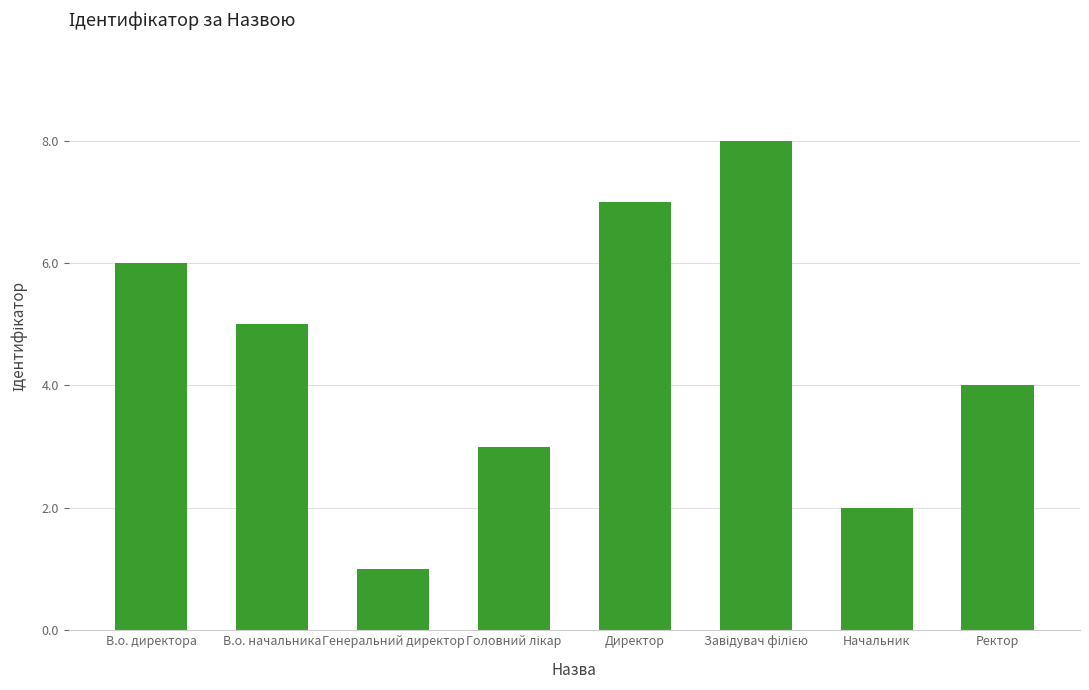

What is the maximum value shown in the chart?

8